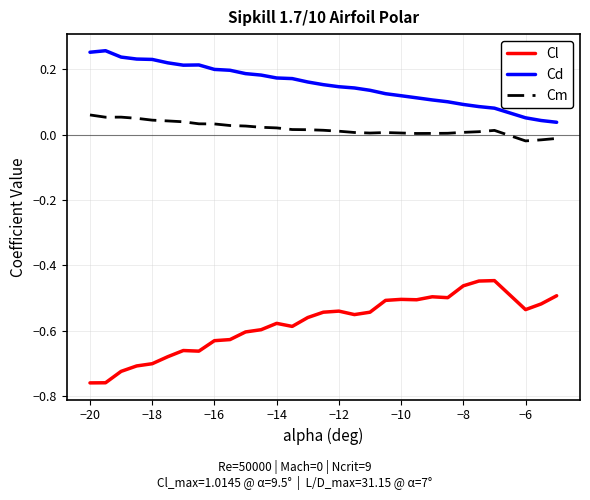

Rank the series by their maximum value, from lowest to highest.

Cl, Cm, Cd